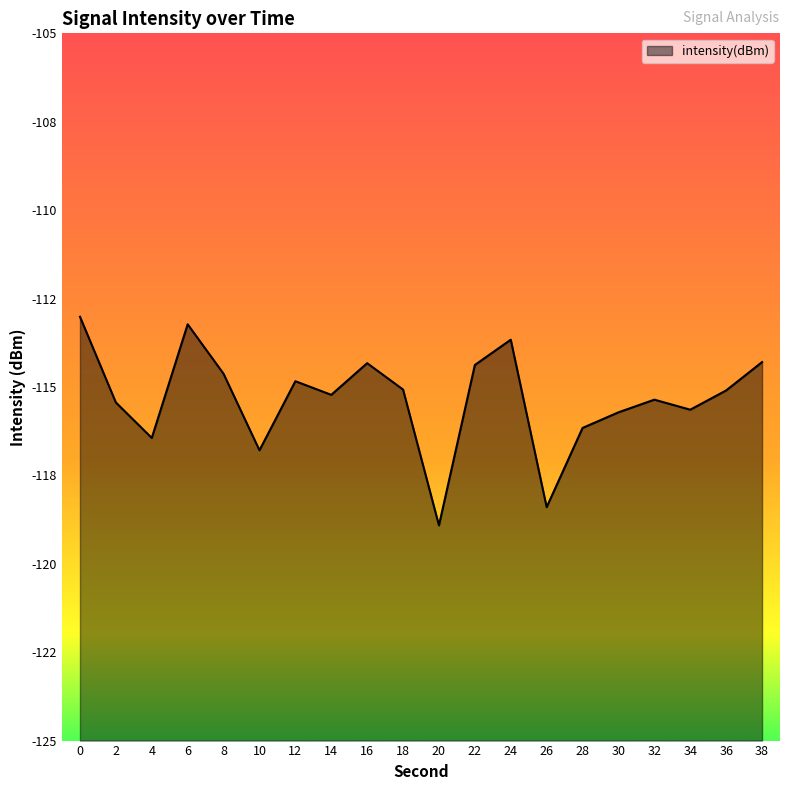

How many lines are shown in the chart?

1